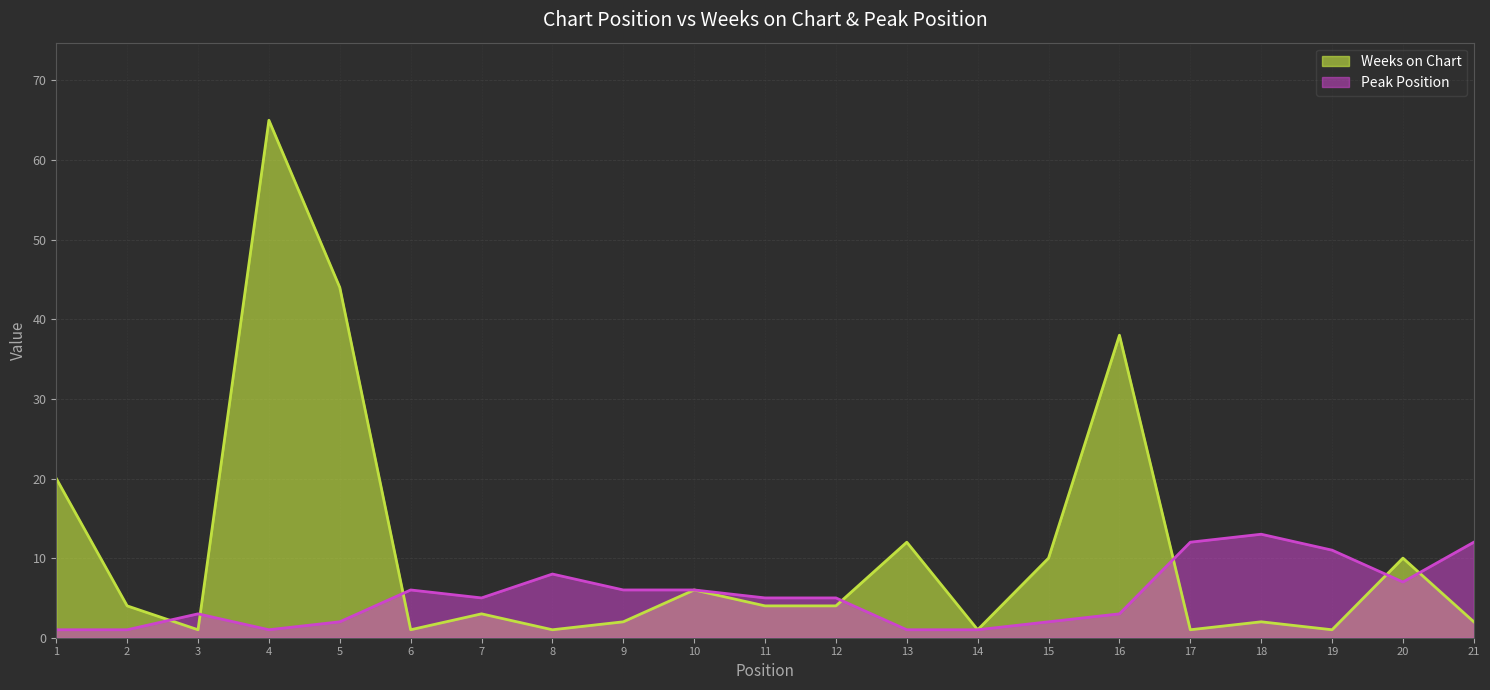

At how many categories does at least one series exceed 23?

3